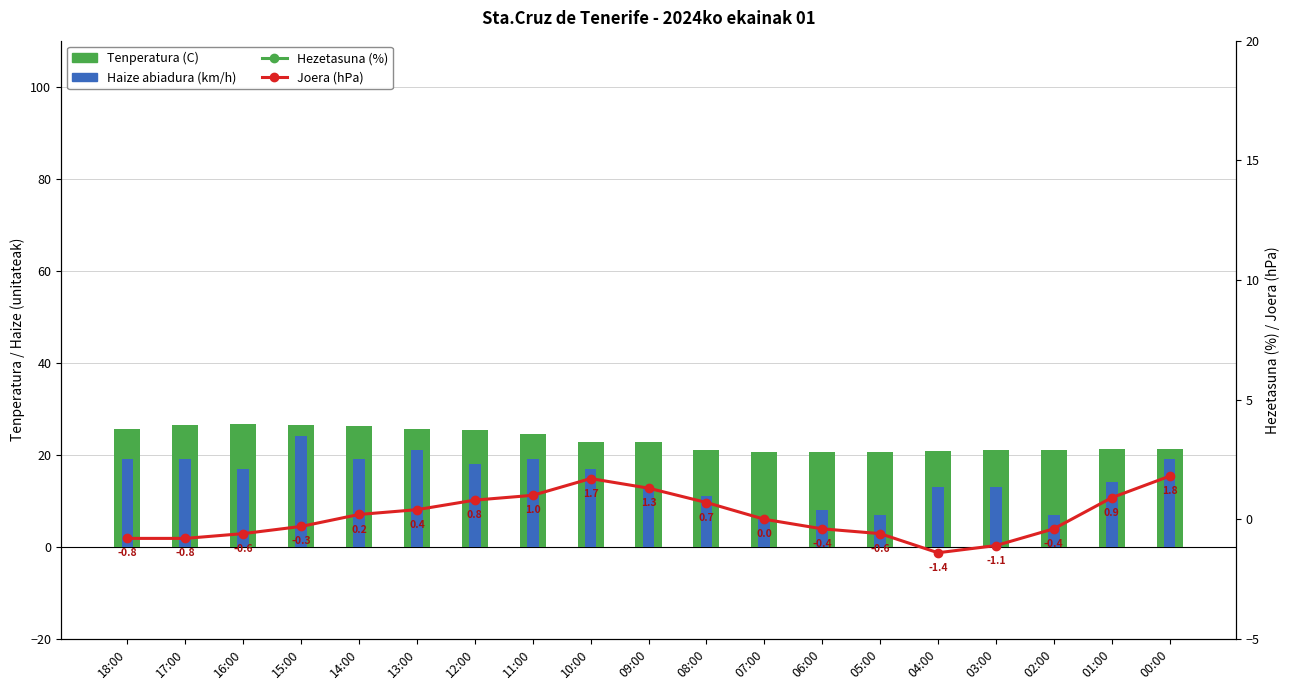

What is the difference between the Haize abiadura (km/h) values at 09:00 and 12:00?

5.0